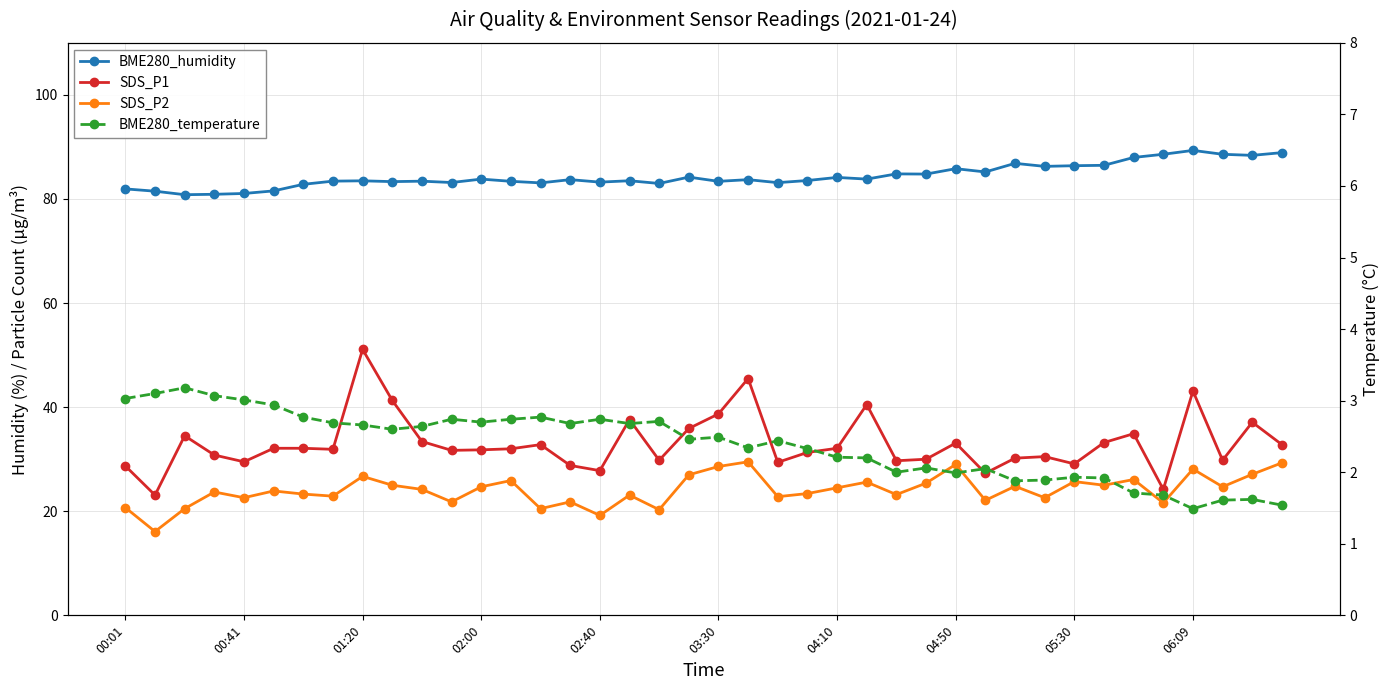

What is the sum of the SDS_P2 values at 20 and 04:50?

51.5